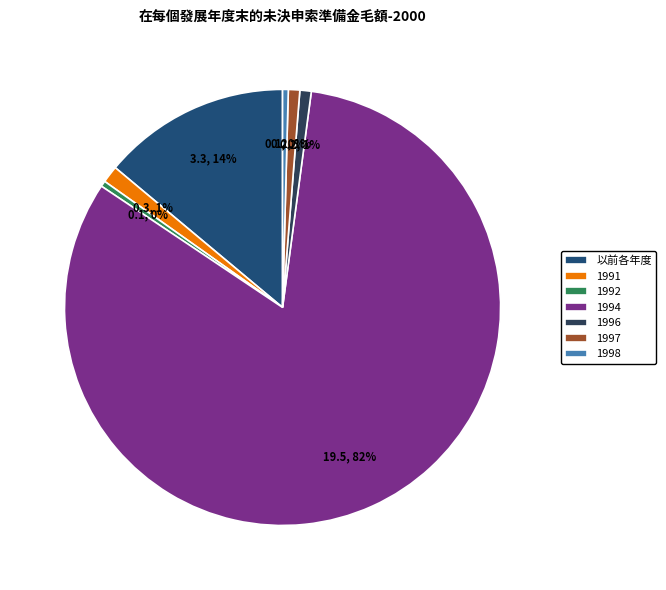

How many segments does this pie chart have?

7